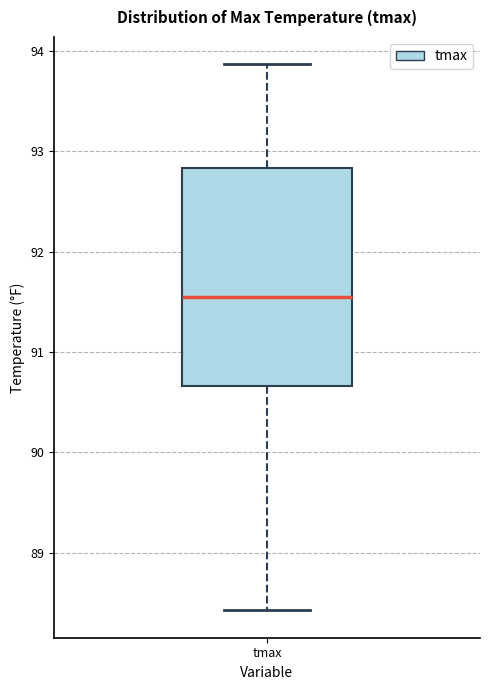

Read this box plot against the y-axis: the position of the median line, the range covered by the box, and the ends of both whiskers. The values are not printed on the chart, so give them approximately, as read against the axis.

median 91.5, box 90.7 to 92.8, whiskers 88.4 to 93.9